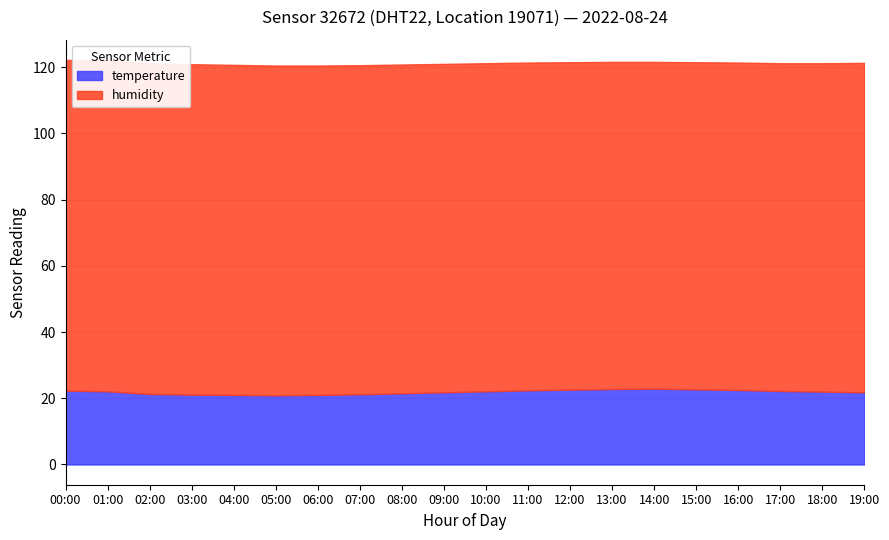

Reading left to right, extract all data points from this chart.

temperature: 22.3	22.1	21.3	21.1	21.0	20.9	21.0	21.2	21.5	21.8	22.1	22.4	22.6	22.8	22.9	22.7	22.5	22.2	22.0	21.8
humidity: 99.9	99.9	99.9	99.8	99.7	99.6	99.5	99.4	99.3	99.2	99.1	99.0	98.9	98.8	98.7	98.8	98.9	99.0	99.2	99.5